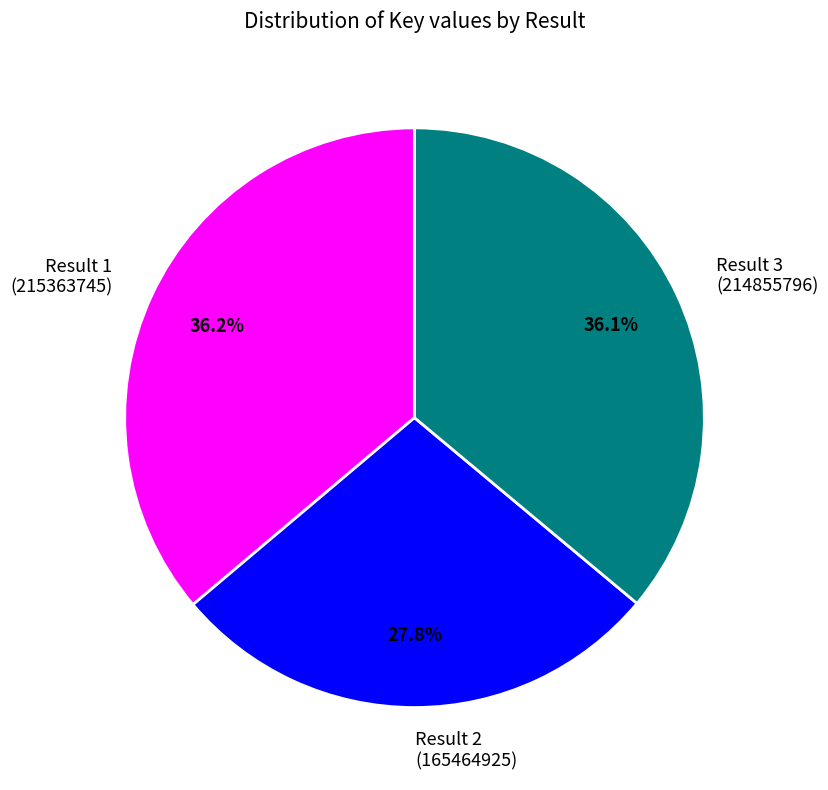

What is the smallest slice in the pie chart?

Result 2 (165464925)